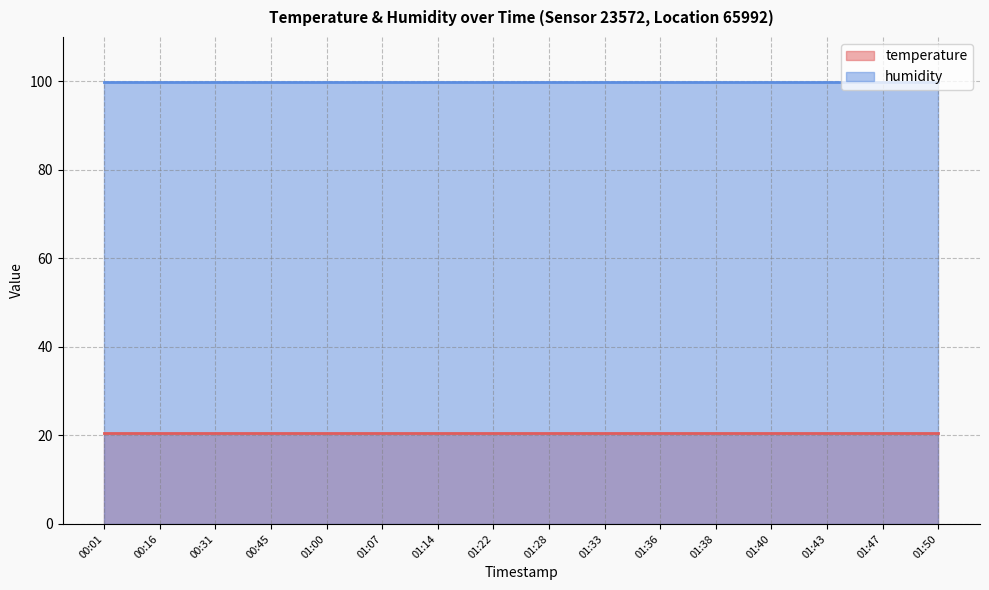

True or false: temperature and humidity cross at least once.

False